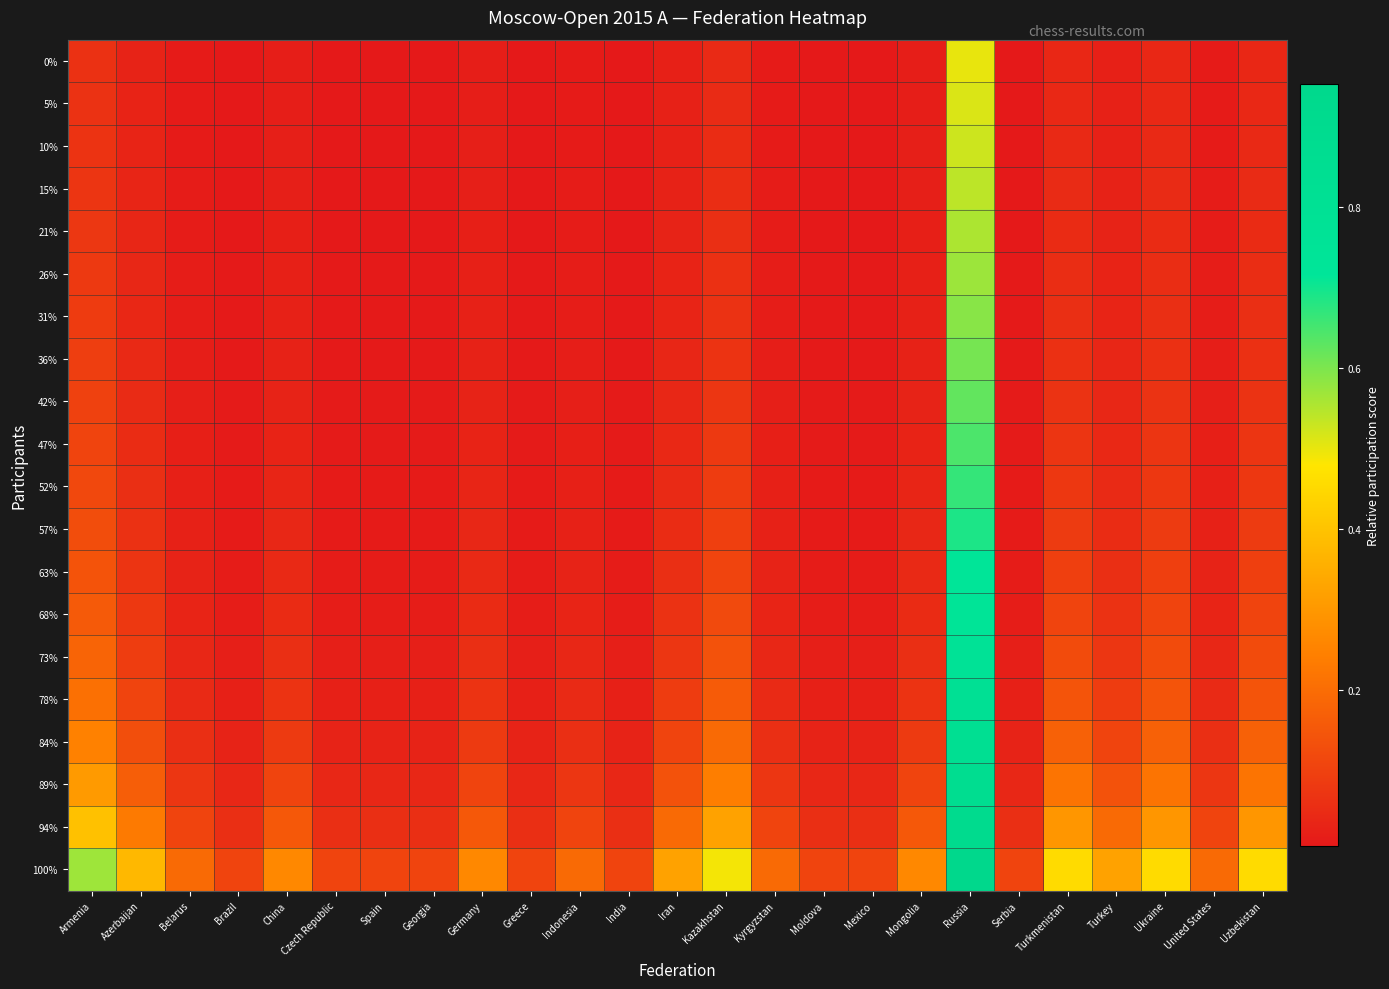

Reading left to right, extract all data points from this chart.

0%: Armenia=0.1	Azerbaijan=0.0	Belarus=0.0	Brazil=0.0	China=0.0	Czech Republic=0.0	Spain=0.0	Georgia=0.0	Germany=0.0	Greece=0.0	Indonesia=0.0	India=0.0	Iran=0.0	Kazakhstan=0.0	Kyrgyzstan=0.0	Moldova=0.0	Mexico=0.0	Mongolia=0.0	Russia=0.5	Serbia=0.0	Turkmenistan=0.0	Turkey=0.0	Ukraine=0.0	United States=0.0	Uzbekistan=0.0
5%: Armenia=0.1	Azerbaijan=0.0	Belarus=0.0	Brazil=0.0	China=0.0	Czech Republic=0.0	Spain=0.0	Georgia=0.0	Germany=0.0	Greece=0.0	Indonesia=0.0	India=0.0	Iran=0.0	Kazakhstan=0.0	Kyrgyzstan=0.0	Moldova=0.0	Mexico=0.0	Mongolia=0.0	Russia=0.5	Serbia=0.0	Turkmenistan=0.0	Turkey=0.0	Ukraine=0.0	United States=0.0	Uzbekistan=0.0
10%: Armenia=0.1	Azerbaijan=0.0	Belarus=0.0	Brazil=0.0	China=0.0	Czech Republic=0.0	Spain=0.0	Georgia=0.0	Germany=0.0	Greece=0.0	Indonesia=0.0	India=0.0	Iran=0.0	Kazakhstan=0.1	Kyrgyzstan=0.0	Moldova=0.0	Mexico=0.0	Mongolia=0.0	Russia=0.5	Serbia=0.0	Turkmenistan=0.0	Turkey=0.0	Ukraine=0.0	United States=0.0	Uzbekistan=0.0
15%: Armenia=0.1	Azerbaijan=0.0	Belarus=0.0	Brazil=0.0	China=0.0	Czech Republic=0.0	Spain=0.0	Georgia=0.0	Germany=0.0	Greece=0.0	Indonesia=0.0	India=0.0	Iran=0.0	Kazakhstan=0.1	Kyrgyzstan=0.0	Moldova=0.0	Mexico=0.0	Mongolia=0.0	Russia=0.5	Serbia=0.0	Turkmenistan=0.0	Turkey=0.0	Ukraine=0.0	United States=0.0	Uzbekistan=0.0
21%: Armenia=0.1	Azerbaijan=0.0	Belarus=0.0	Brazil=0.0	China=0.0	Czech Republic=0.0	Spain=0.0	Georgia=0.0	Germany=0.0	Greece=0.0	Indonesia=0.0	India=0.0	Iran=0.0	Kazakhstan=0.1	Kyrgyzstan=0.0	Moldova=0.0	Mexico=0.0	Mongolia=0.0	Russia=0.6	Serbia=0.0	Turkmenistan=0.0	Turkey=0.0	Ukraine=0.0	United States=0.0	Uzbekistan=0.0
26%: Armenia=0.1	Azerbaijan=0.0	Belarus=0.0	Brazil=0.0	China=0.0	Czech Republic=0.0	Spain=0.0	Georgia=0.0	Germany=0.0	Greece=0.0	Indonesia=0.0	India=0.0	Iran=0.0	Kazakhstan=0.1	Kyrgyzstan=0.0	Moldova=0.0	Mexico=0.0	Mongolia=0.0	Russia=0.6	Serbia=0.0	Turkmenistan=0.1	Turkey=0.0	Ukraine=0.1	United States=0.0	Uzbekistan=0.1
31%: Armenia=0.1	Azerbaijan=0.0	Belarus=0.0	Brazil=0.0	China=0.0	Czech Republic=0.0	Spain=0.0	Georgia=0.0	Germany=0.0	Greece=0.0	Indonesia=0.0	India=0.0	Iran=0.0	Kazakhstan=0.1	Kyrgyzstan=0.0	Moldova=0.0	Mexico=0.0	Mongolia=0.0	Russia=0.6	Serbia=0.0	Turkmenistan=0.1	Turkey=0.0	Ukraine=0.1	United States=0.0	Uzbekistan=0.1
36%: Armenia=0.1	Azerbaijan=0.0	Belarus=0.0	Brazil=0.0	China=0.0	Czech Republic=0.0	Spain=0.0	Georgia=0.0	Germany=0.0	Greece=0.0	Indonesia=0.0	India=0.0	Iran=0.0	Kazakhstan=0.1	Kyrgyzstan=0.0	Moldova=0.0	Mexico=0.0	Mongolia=0.0	Russia=0.6	Serbia=0.0	Turkmenistan=0.1	Turkey=0.0	Ukraine=0.1	United States=0.0	Uzbekistan=0.1
42%: Armenia=0.1	Azerbaijan=0.0	Belarus=0.0	Brazil=0.0	China=0.0	Czech Republic=0.0	Spain=0.0	Georgia=0.0	Germany=0.0	Greece=0.0	Indonesia=0.0	India=0.0	Iran=0.0	Kazakhstan=0.1	Kyrgyzstan=0.0	Moldova=0.0	Mexico=0.0	Mongolia=0.0	Russia=0.6	Serbia=0.0	Turkmenistan=0.1	Turkey=0.0	Ukraine=0.1	United States=0.0	Uzbekistan=0.1
47%: Armenia=0.1	Azerbaijan=0.1	Belarus=0.0	Brazil=0.0	China=0.0	Czech Republic=0.0	Spain=0.0	Georgia=0.0	Germany=0.0	Greece=0.0	Indonesia=0.0	India=0.0	Iran=0.0	Kazakhstan=0.1	Kyrgyzstan=0.0	Moldova=0.0	Mexico=0.0	Mongolia=0.0	Russia=0.6	Serbia=0.0	Turkmenistan=0.1	Turkey=0.0	Ukraine=0.1	United States=0.0	Uzbekistan=0.1
52%: Armenia=0.1	Azerbaijan=0.1	Belarus=0.0	Brazil=0.0	China=0.0	Czech Republic=0.0	Spain=0.0	Georgia=0.0	Germany=0.0	Greece=0.0	Indonesia=0.0	India=0.0	Iran=0.0	Kazakhstan=0.1	Kyrgyzstan=0.0	Moldova=0.0	Mexico=0.0	Mongolia=0.0	Russia=0.7	Serbia=0.0	Turkmenistan=0.1	Turkey=0.0	Ukraine=0.1	United States=0.0	Uzbekistan=0.1
57%: Armenia=0.1	Azerbaijan=0.1	Belarus=0.0	Brazil=0.0	China=0.0	Czech Republic=0.0	Spain=0.0	Georgia=0.0	Germany=0.0	Greece=0.0	Indonesia=0.0	India=0.0	Iran=0.1	Kazakhstan=0.1	Kyrgyzstan=0.0	Moldova=0.0	Mexico=0.0	Mongolia=0.0	Russia=0.7	Serbia=0.0	Turkmenistan=0.1	Turkey=0.1	Ukraine=0.1	United States=0.0	Uzbekistan=0.1
63%: Armenia=0.1	Azerbaijan=0.1	Belarus=0.0	Brazil=0.0	China=0.0	Czech Republic=0.0	Spain=0.0	Georgia=0.0	Germany=0.0	Greece=0.0	Indonesia=0.0	India=0.0	Iran=0.1	Kazakhstan=0.1	Kyrgyzstan=0.0	Moldova=0.0	Mexico=0.0	Mongolia=0.0	Russia=0.7	Serbia=0.0	Turkmenistan=0.1	Turkey=0.1	Ukraine=0.1	United States=0.0	Uzbekistan=0.1
68%: Armenia=0.2	Azerbaijan=0.1	Belarus=0.0	Brazil=0.0	China=0.0	Czech Republic=0.0	Spain=0.0	Georgia=0.0	Germany=0.0	Greece=0.0	Indonesia=0.0	India=0.0	Iran=0.1	Kazakhstan=0.1	Kyrgyzstan=0.0	Moldova=0.0	Mexico=0.0	Mongolia=0.0	Russia=0.7	Serbia=0.0	Turkmenistan=0.1	Turkey=0.1	Ukraine=0.1	United States=0.0	Uzbekistan=0.1
73%: Armenia=0.2	Azerbaijan=0.1	Belarus=0.0	Brazil=0.0	China=0.1	Czech Republic=0.0	Spain=0.0	Georgia=0.0	Germany=0.1	Greece=0.0	Indonesia=0.0	India=0.0	Iran=0.1	Kazakhstan=0.1	Kyrgyzstan=0.0	Moldova=0.0	Mexico=0.0	Mongolia=0.1	Russia=0.8	Serbia=0.0	Turkmenistan=0.1	Turkey=0.1	Ukraine=0.1	United States=0.0	Uzbekistan=0.1
78%: Armenia=0.2	Azerbaijan=0.1	Belarus=0.0	Brazil=0.0	China=0.1	Czech Republic=0.0	Spain=0.0	Georgia=0.0	Germany=0.1	Greece=0.0	Indonesia=0.0	India=0.0	Iran=0.1	Kazakhstan=0.2	Kyrgyzstan=0.0	Moldova=0.0	Mexico=0.0	Mongolia=0.1	Russia=0.8	Serbia=0.0	Turkmenistan=0.1	Turkey=0.1	Ukraine=0.1	United States=0.0	Uzbekistan=0.1
84%: Armenia=0.2	Azerbaijan=0.1	Belarus=0.1	Brazil=0.0	China=0.1	Czech Republic=0.0	Spain=0.0	Georgia=0.0	Germany=0.1	Greece=0.0	Indonesia=0.1	India=0.0	Iran=0.1	Kazakhstan=0.2	Kyrgyzstan=0.1	Moldova=0.0	Mexico=0.0	Mongolia=0.1	Russia=0.8	Serbia=0.0	Turkmenistan=0.2	Turkey=0.1	Ukraine=0.2	United States=0.1	Uzbekistan=0.2
89%: Armenia=0.3	Azerbaijan=0.2	Belarus=0.1	Brazil=0.0	China=0.1	Czech Republic=0.0	Spain=0.0	Georgia=0.0	Germany=0.1	Greece=0.0	Indonesia=0.1	India=0.0	Iran=0.1	Kazakhstan=0.2	Kyrgyzstan=0.1	Moldova=0.0	Mexico=0.0	Mongolia=0.1	Russia=0.9	Serbia=0.0	Turkmenistan=0.2	Turkey=0.1	Ukraine=0.2	United States=0.1	Uzbekistan=0.2
94%: Armenia=0.4	Azerbaijan=0.2	Belarus=0.1	Brazil=0.1	China=0.2	Czech Republic=0.1	Spain=0.1	Georgia=0.1	Germany=0.2	Greece=0.1	Indonesia=0.1	India=0.1	Iran=0.2	Kazakhstan=0.3	Kyrgyzstan=0.1	Moldova=0.1	Mexico=0.1	Mongolia=0.2	Russia=0.9	Serbia=0.1	Turkmenistan=0.3	Turkey=0.2	Ukraine=0.3	United States=0.1	Uzbekistan=0.3
100%: Armenia=0.6	Azerbaijan=0.4	Belarus=0.2	Brazil=0.1	China=0.3	Czech Republic=0.1	Spain=0.1	Georgia=0.1	Germany=0.3	Greece=0.1	Indonesia=0.2	India=0.1	Iran=0.3	Kazakhstan=0.5	Kyrgyzstan=0.2	Moldova=0.1	Mexico=0.1	Mongolia=0.3	Russia=1.0	Serbia=0.1	Turkmenistan=0.5	Turkey=0.3	Ukraine=0.5	United States=0.2	Uzbekistan=0.5